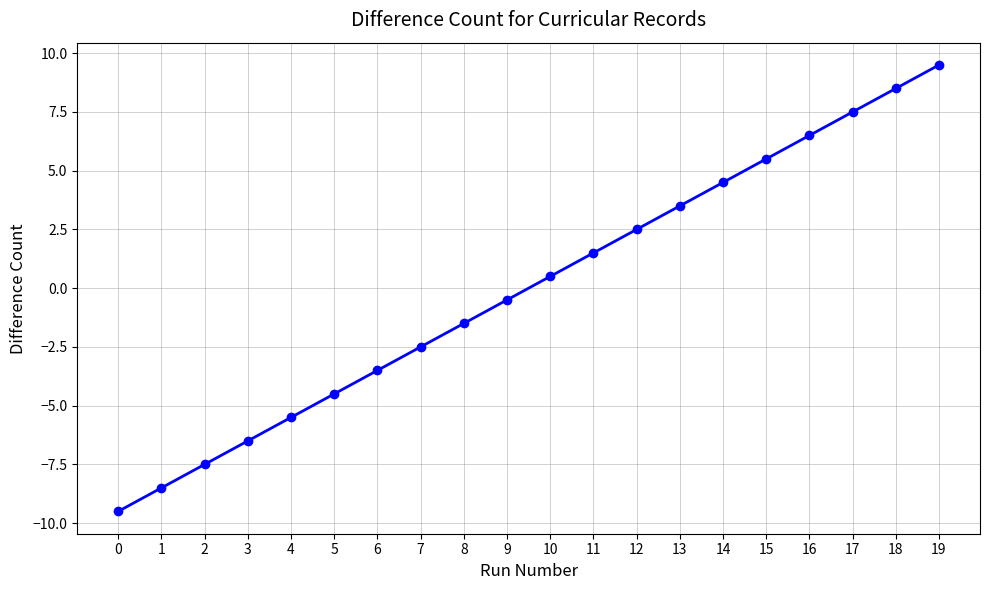

Is it true that the value at 6 is -3.5?

True